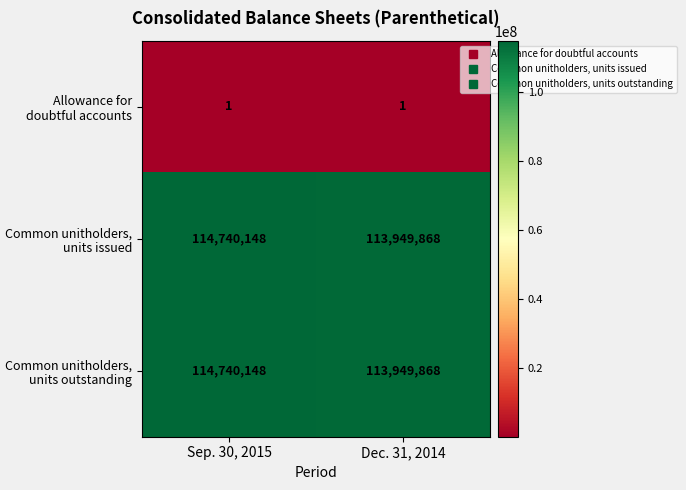

What is the total value across all series at Dec. 31, 2014?

227899737